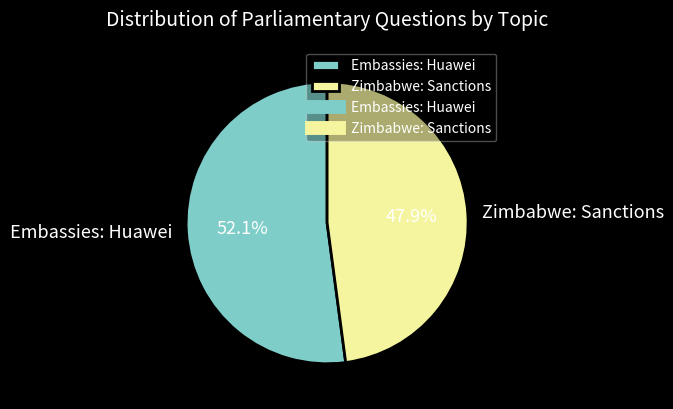

What portion of the pie excludes Zimbabwe: Sanctions?

52.1%